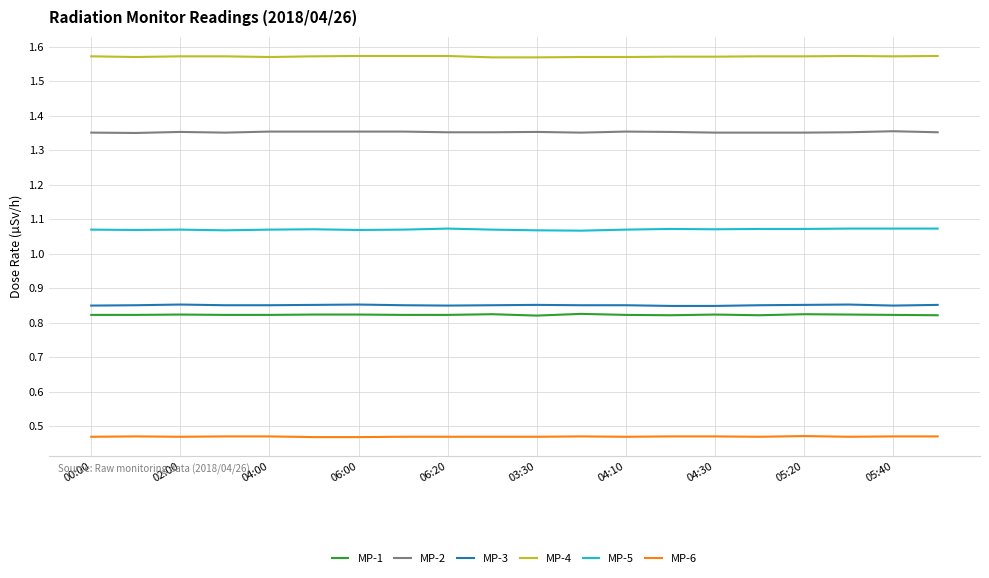

True or false: MP-5 and MP-2 cross at least once.

False